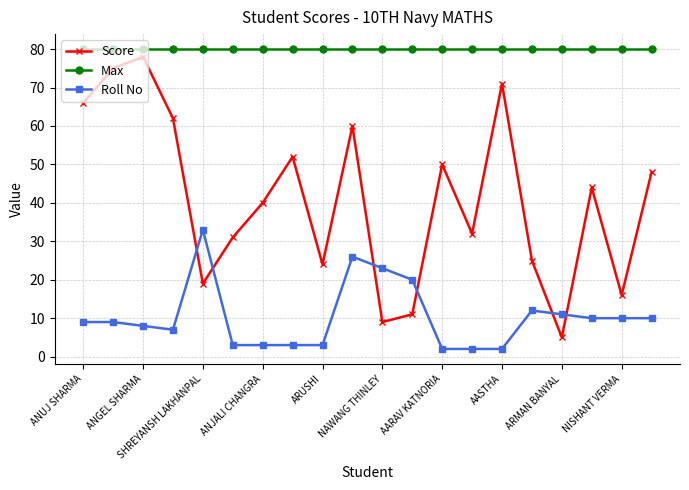

What is the maximum value shown in the chart?

80